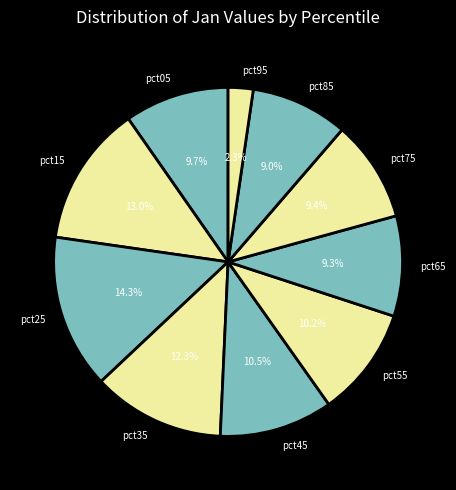

Count the number of slices in the pie.

10